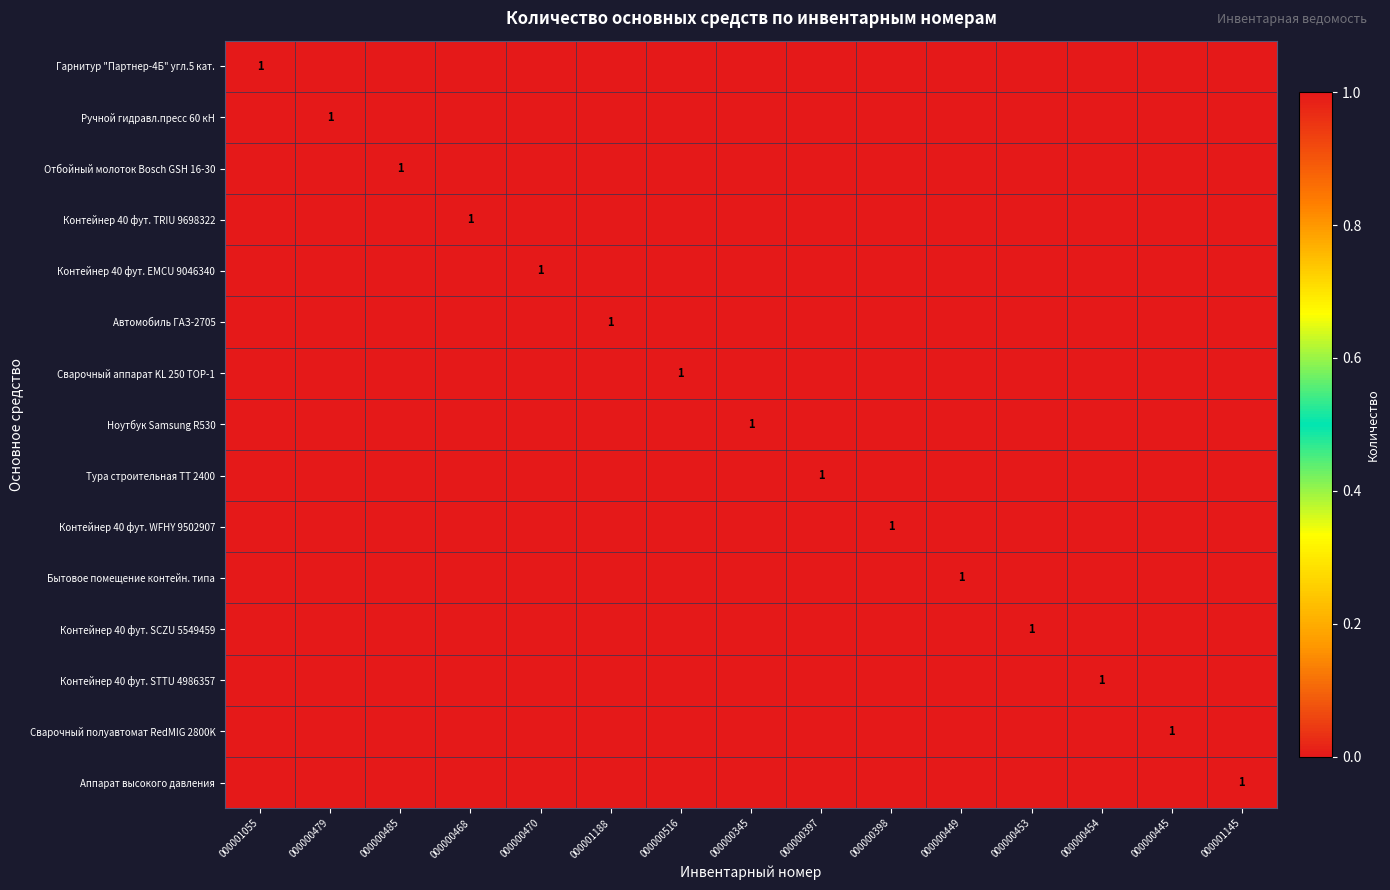

True or false: Тура строительная ТТ 2400 has a value of 0 at 000000398.

True